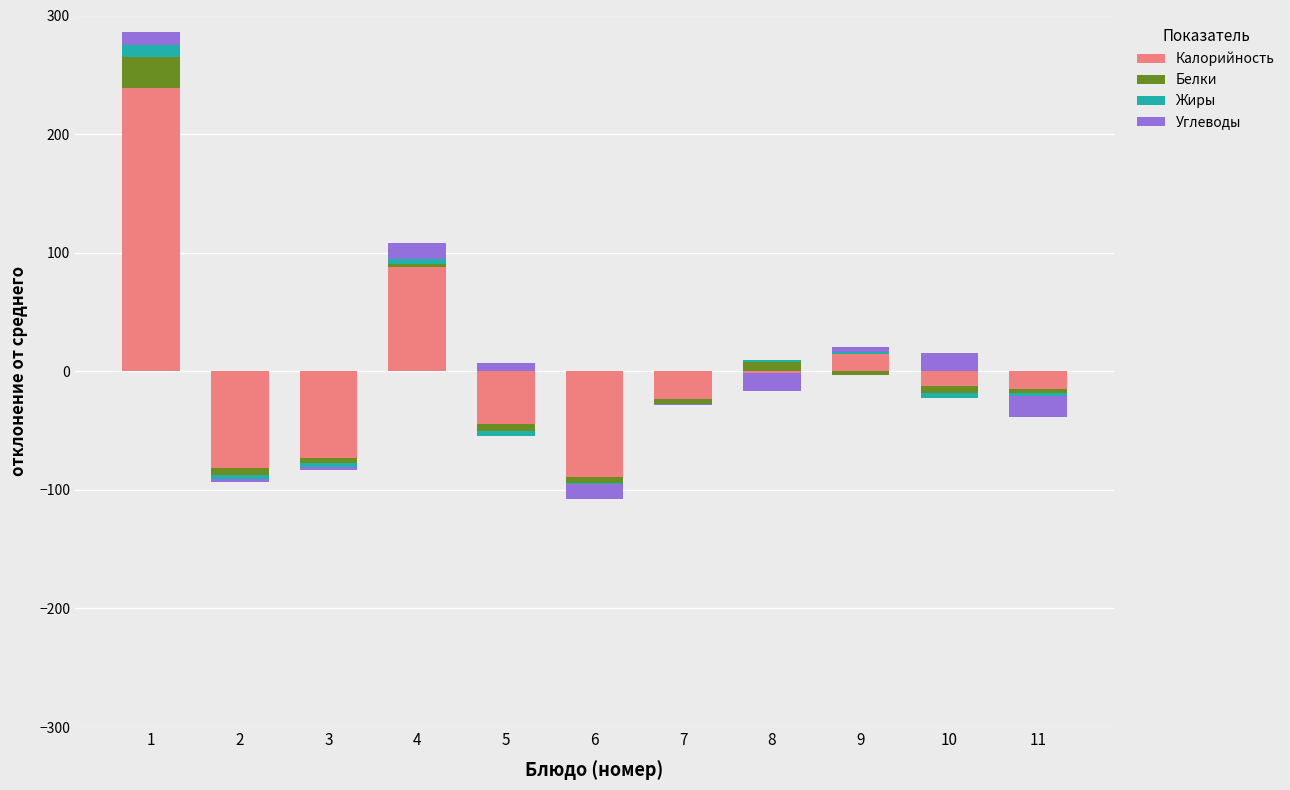

The value of Углеводы at 3 is -5.1. True or false?

False